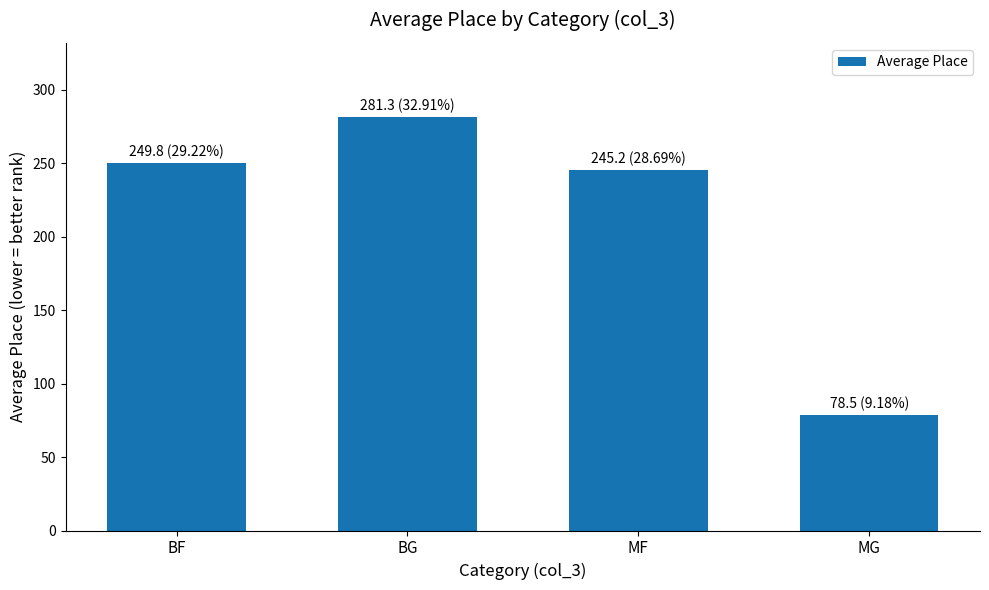

What is the ratio of the value at BG to the value at MF?

1.1